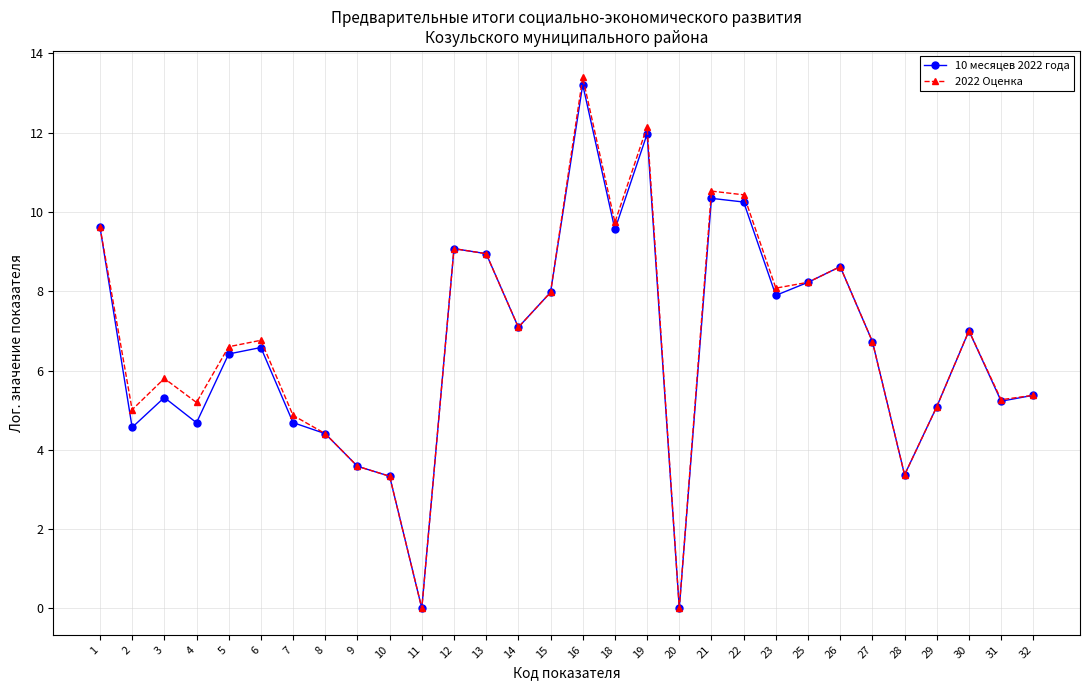

At how many categories does at least one series exceed 2?

28